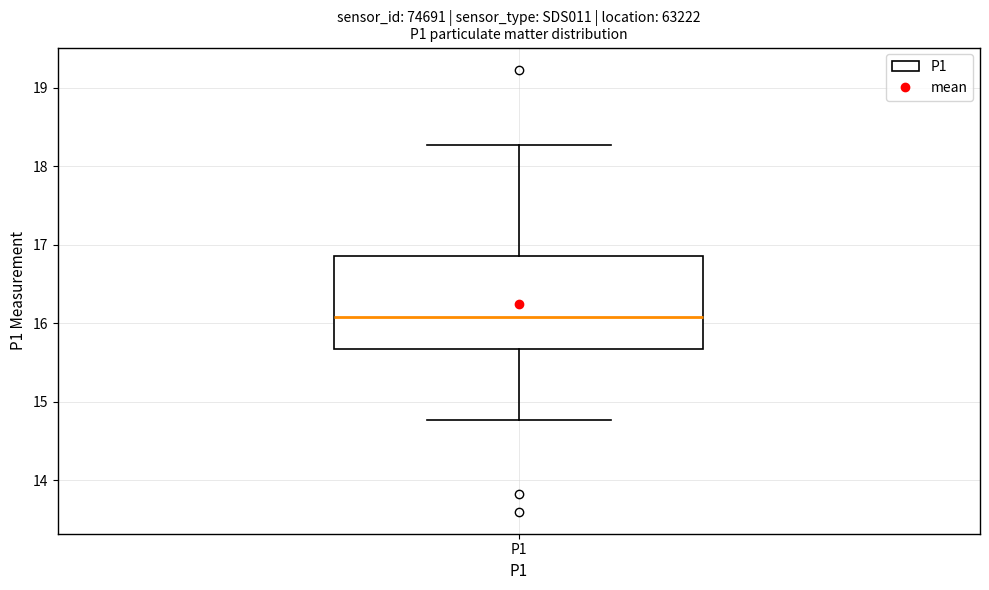

Transcribe this box plot: give where the median line is, the range the box spans, and where the two whiskers end, as read against the y-axis. The values are not printed on the chart, so give them approximately, as read against the axis.

median 16.1, box 15.7 to 16.9, whiskers 14.8 to 18.3